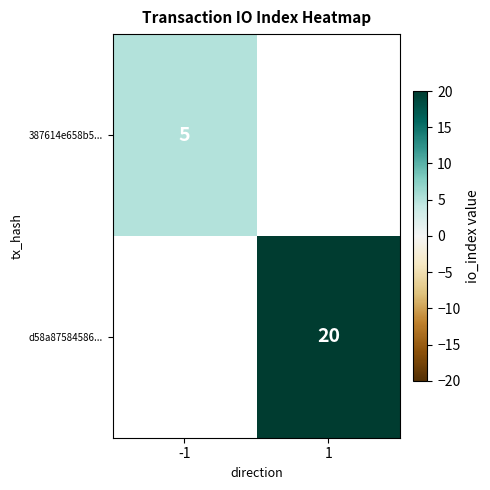

The value of d58a87584586... at 1 is 7. True or false?

False